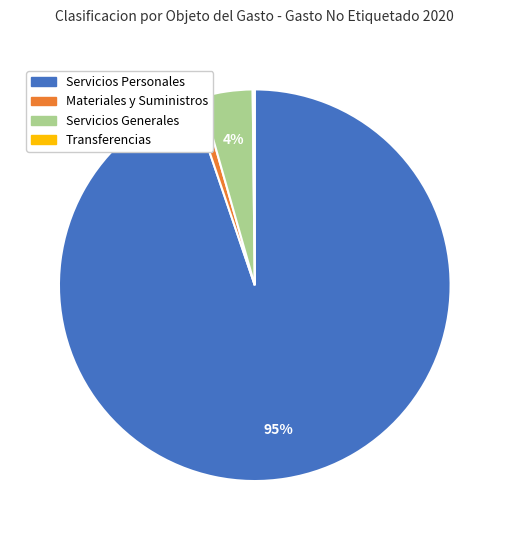

Between Servicios Personales and Servicios Generales, which is larger?

Servicios Personales